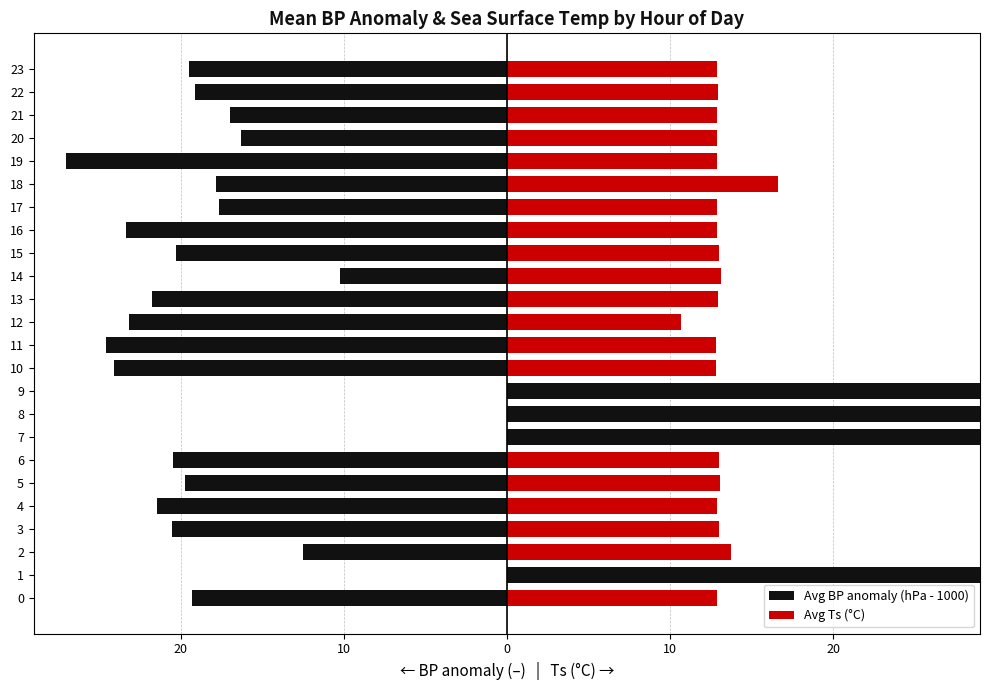

What is the total value across all series at 14?

2.9